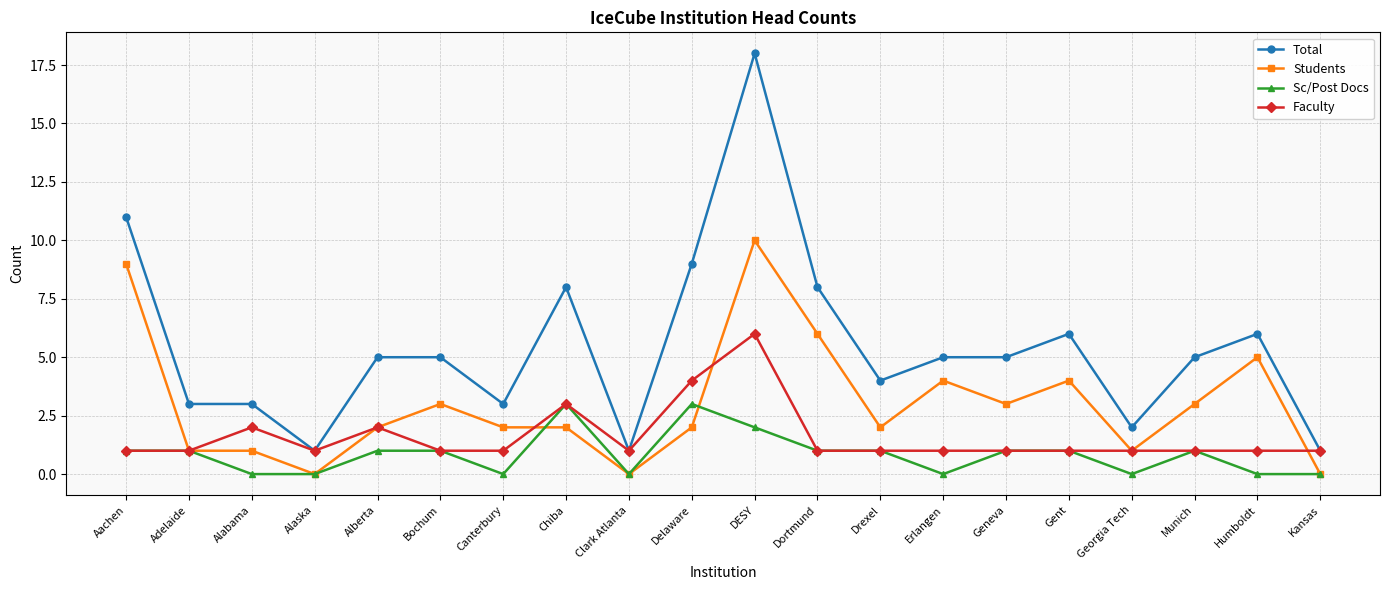

True or false: Sc/Post Docs and Students cross at least once.

True